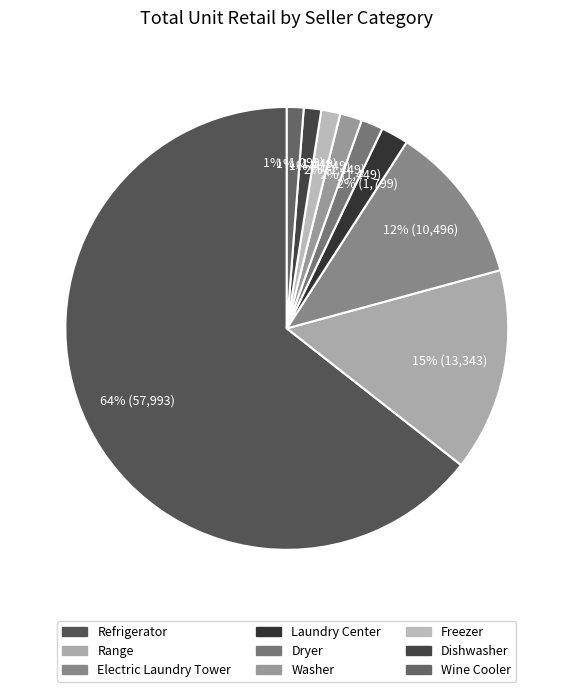

What is the total percentage of Refrigerator and Range?

79.2%